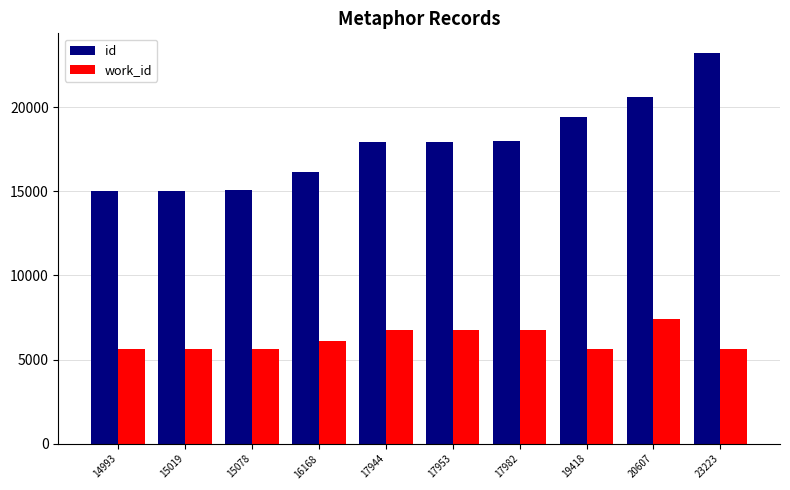

Between 16168 and 20607, which series saw the biggest shift?

id